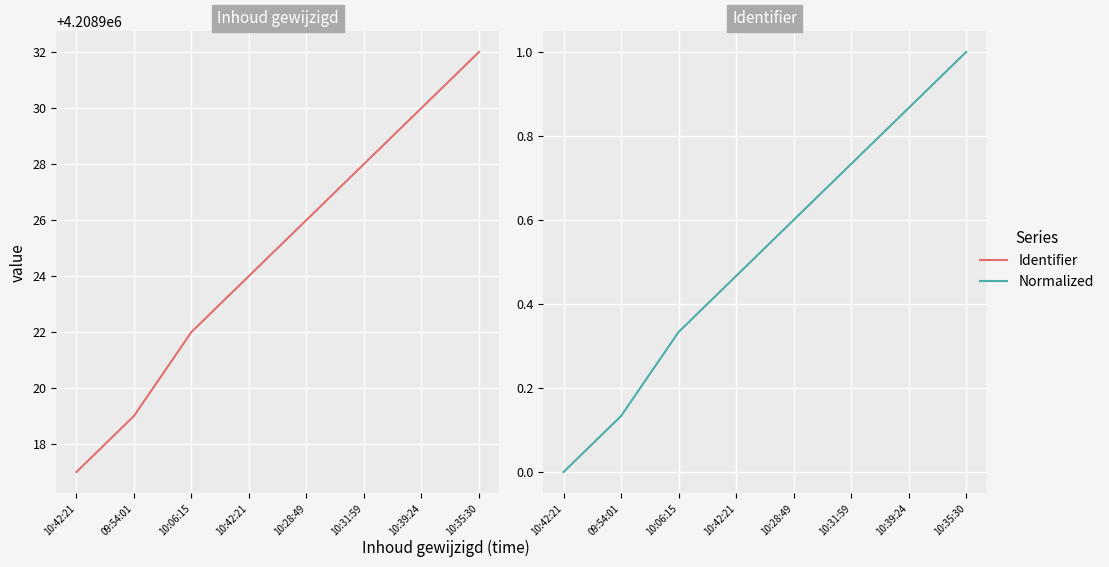

Count the Identifier values in the range 4208922 to 4208930.

5